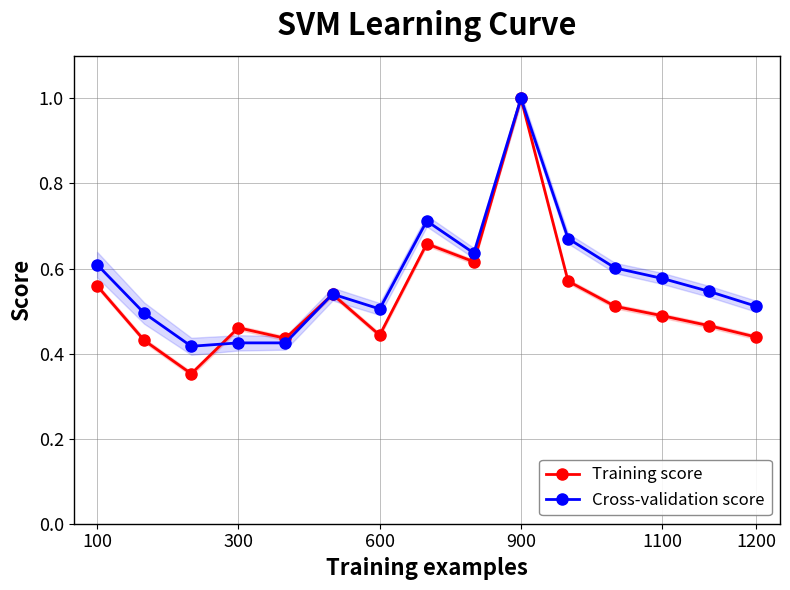

The value of Training score at 1200 is 0.1. True or false?

False